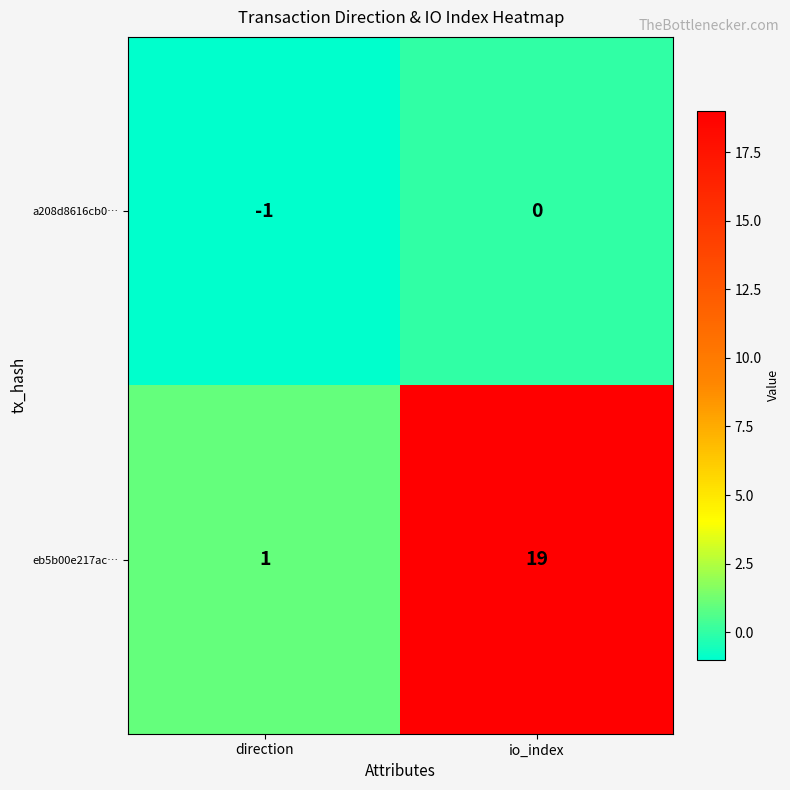

Rank the series by their maximum value, from lowest to highest.

a208d8616cb0…, eb5b00e217ac…